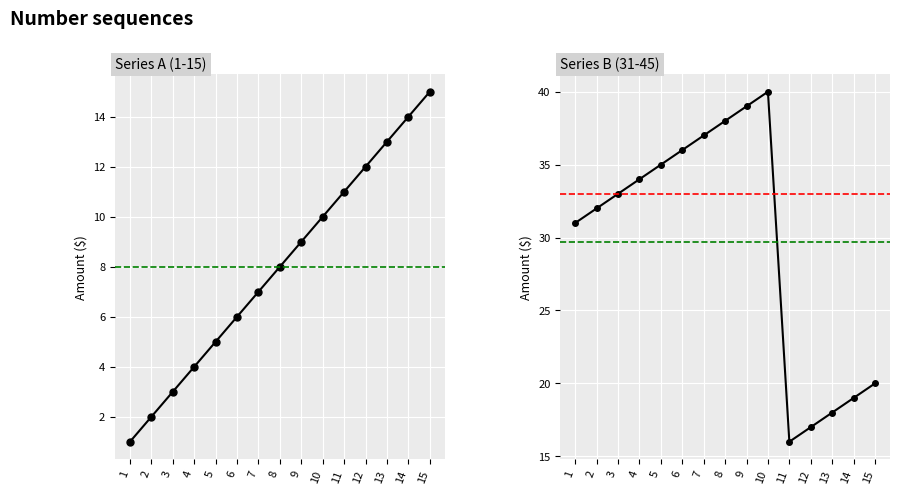

What is the value of the Series B point at the 3rd from the left?

33